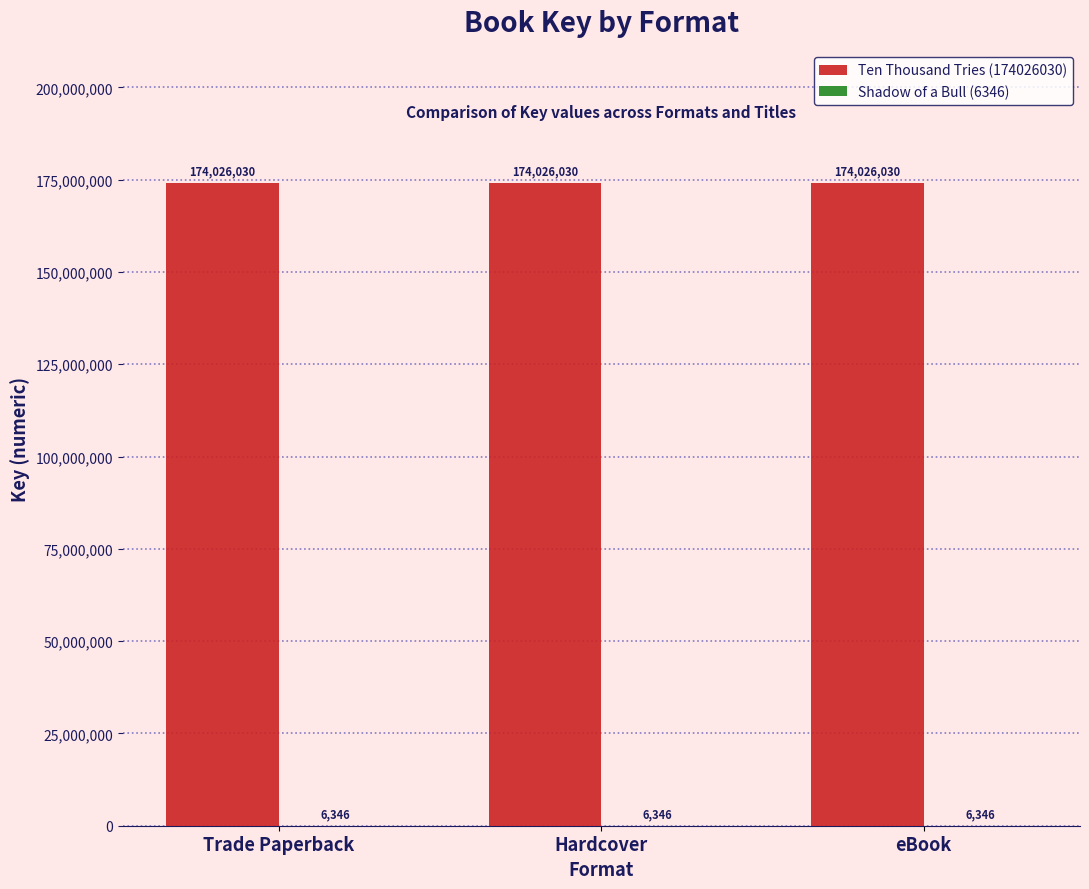

What is the sum of the Ten Thousand Tries (174026030) values at eBook and Trade Paperback?

348052060